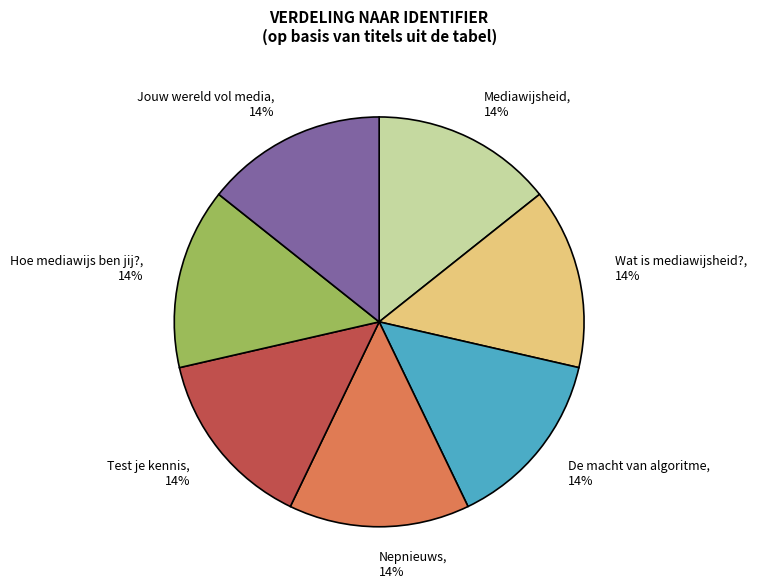

Does Mediawijsheid represent more than half of the total?

No